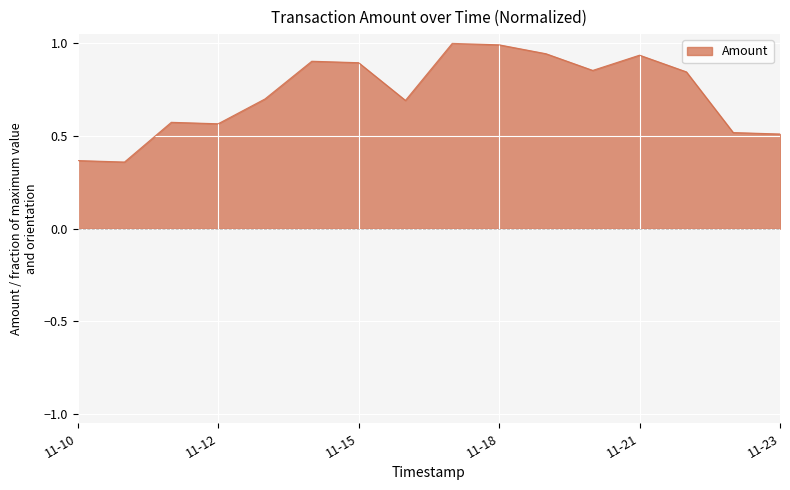

What is the greatest value displayed?

1.0